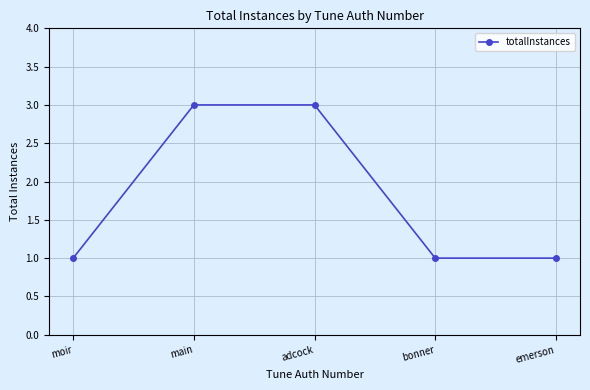

What position from the left is main?

2